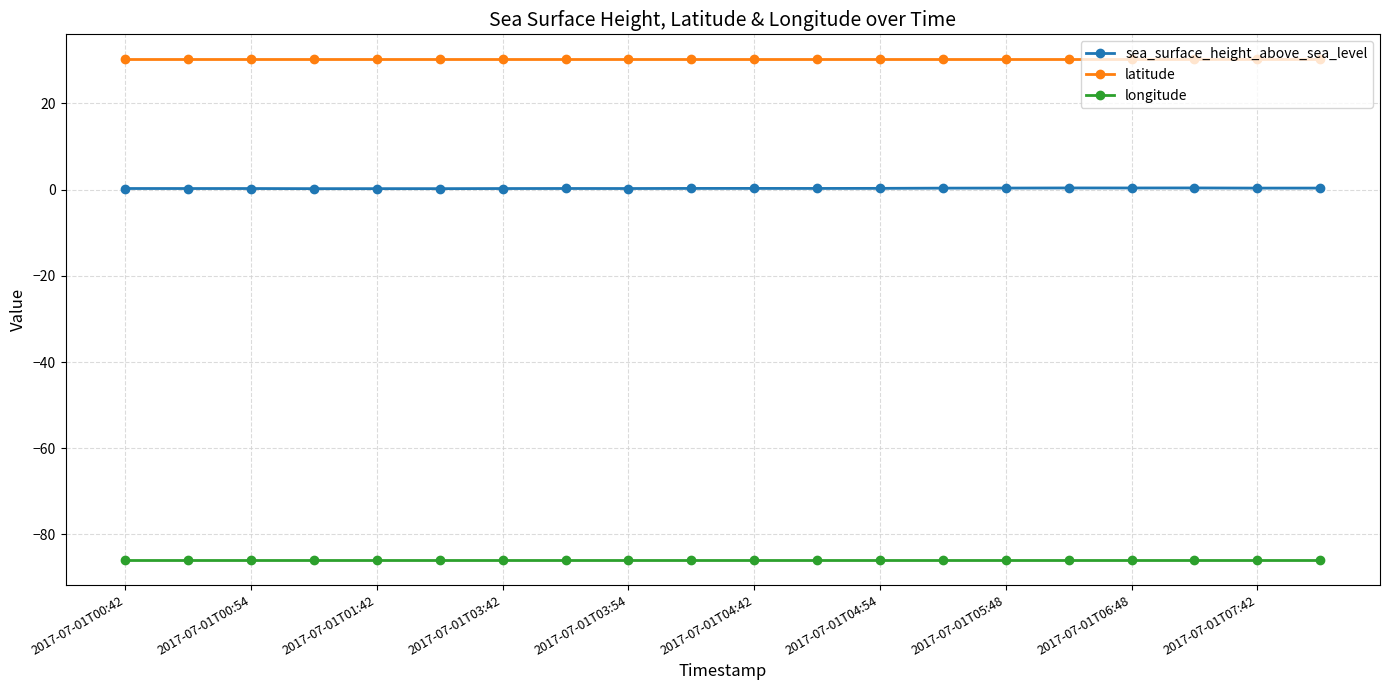

Which series has the largest range (max minus min)?

sea_surface_height_above_sea_level